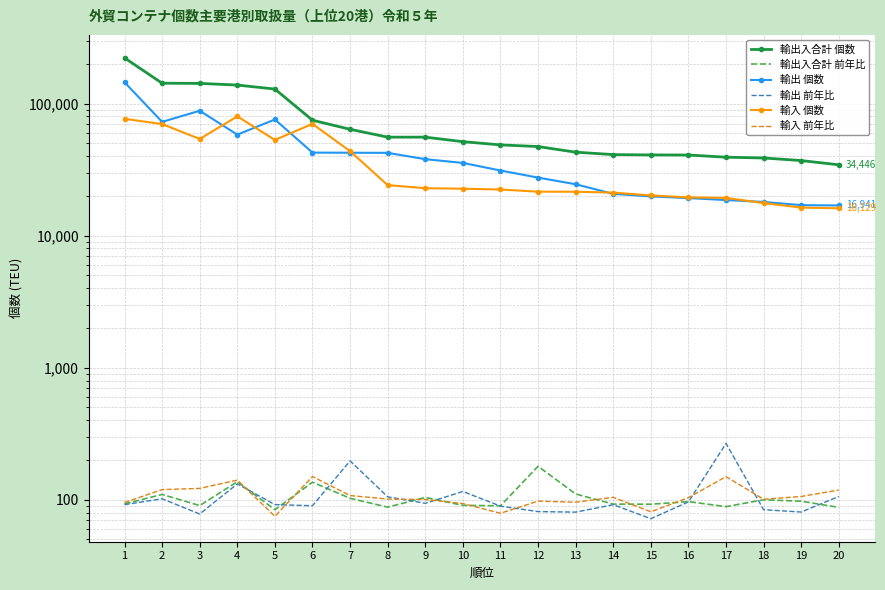

What is the spread (max minus min) of values at 4?

138288.2